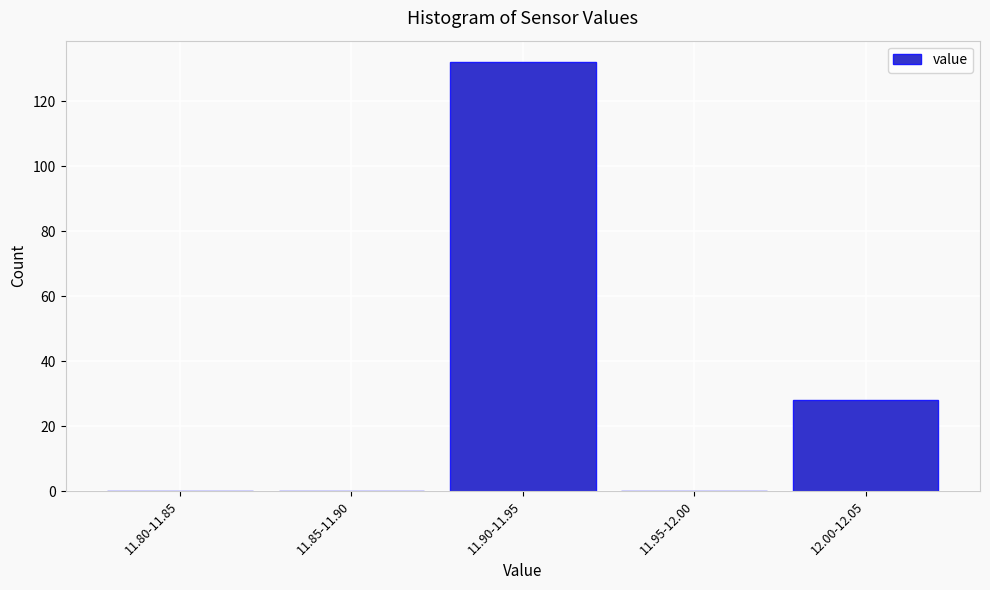

Reading right to left, extract all data points from this chart.

12.00-12.05=28	11.95-12.00=0	11.90-11.95=132	11.85-11.90=0	11.80-11.85=0